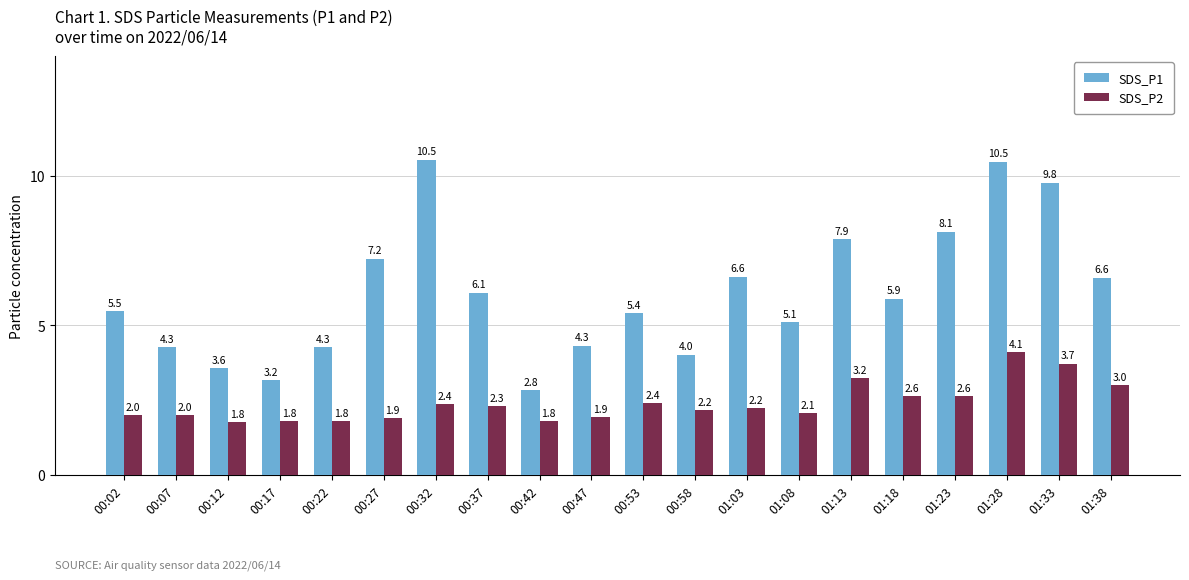

True or false: SDS_P1 has a value of 7.9 at 01:13.

True